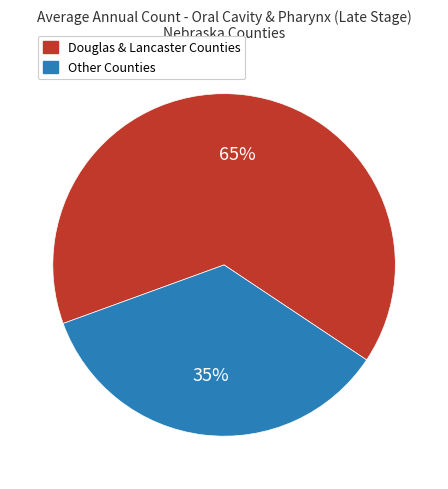

Is there any slice that represents more than half of the pie?

Yes